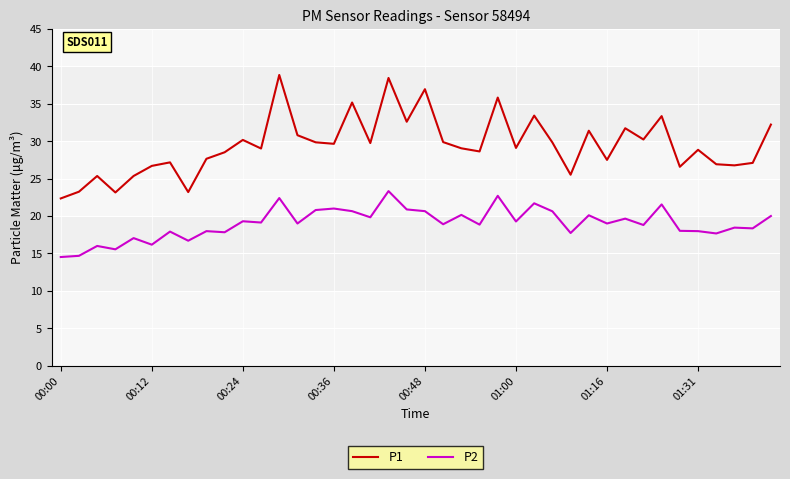

What is the difference between the maximum and minimum values in the P1 series?

16.5